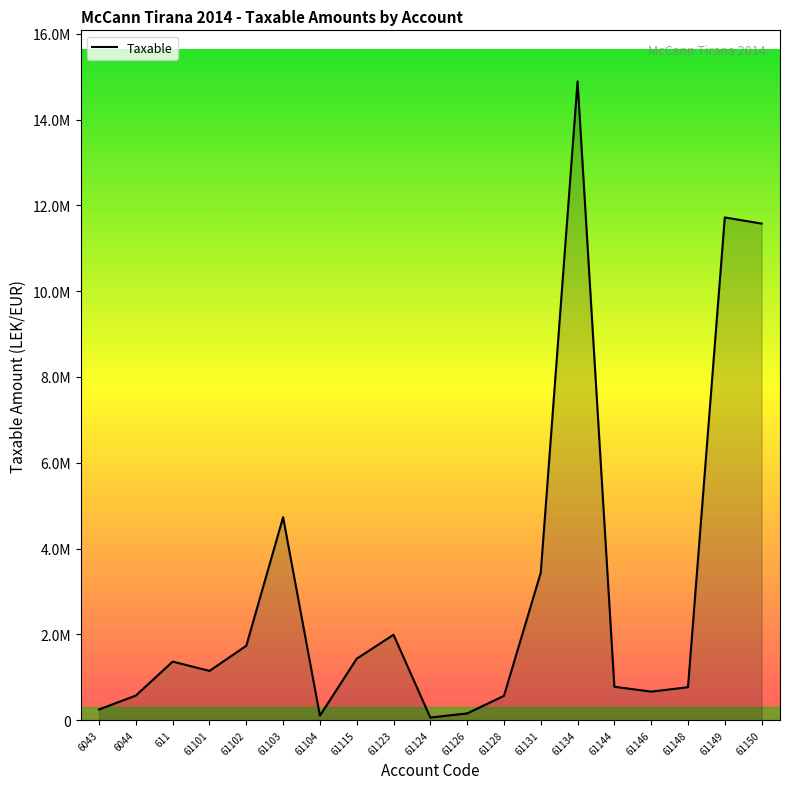

Is this an area chart (filled region under the line)?

Yes